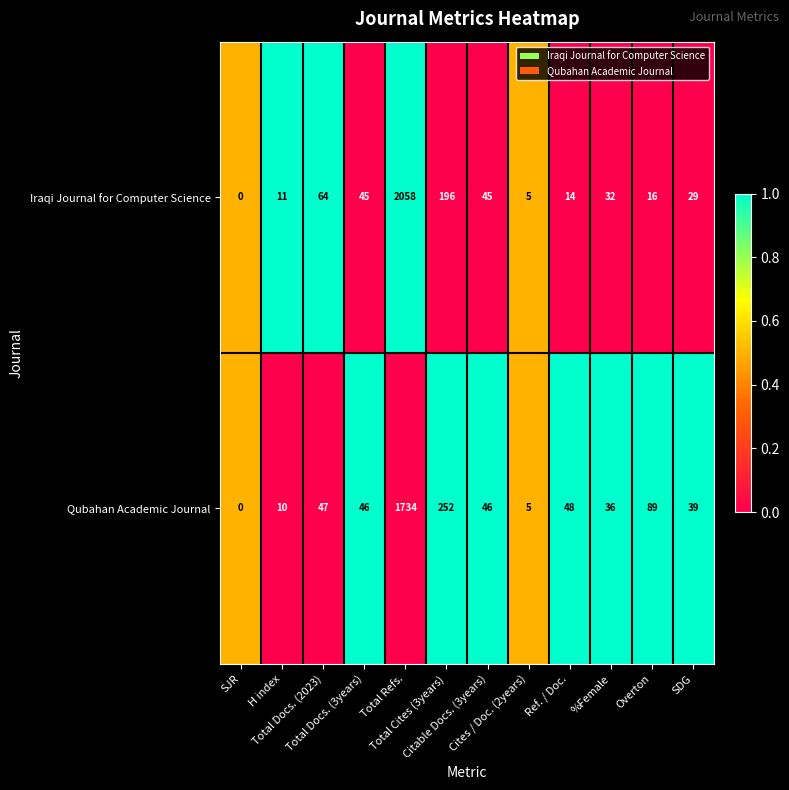

What is the difference between the maximum and minimum values in the Iraqi Journal for Computer Science series?

2058